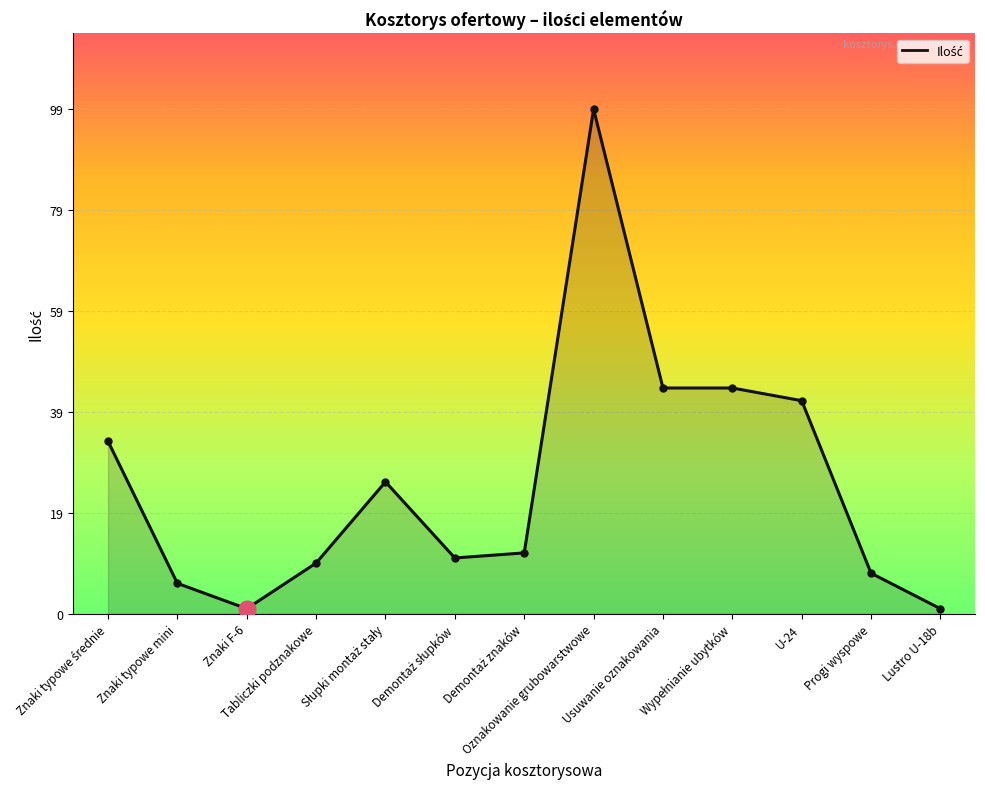

How many data points does each series have?

13